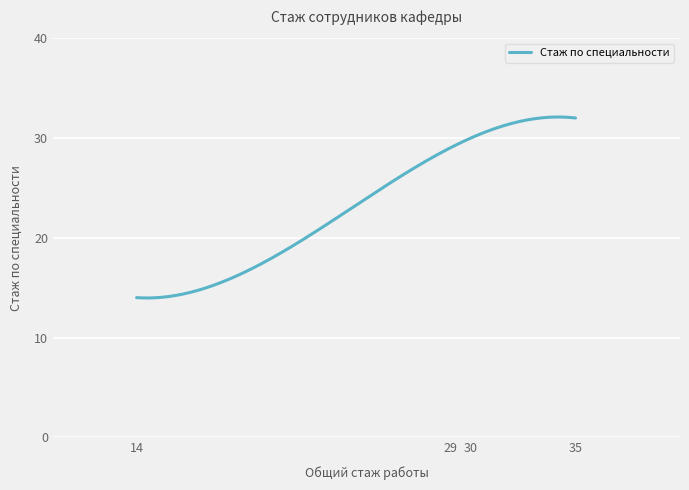

What is the greatest value displayed?

32.1